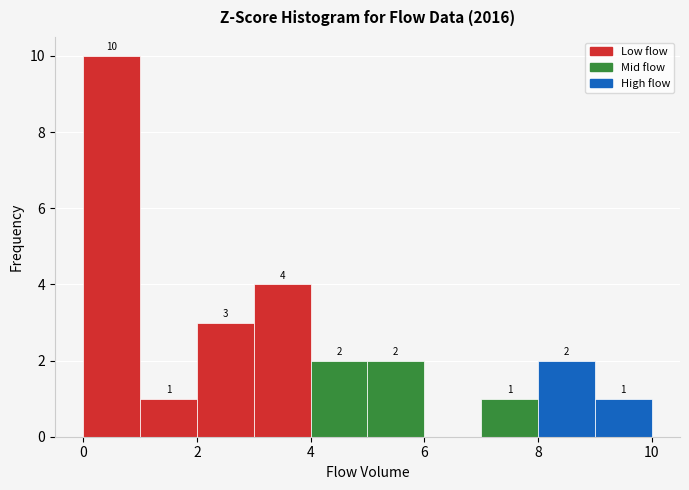

Over which range of the x-axis is the bar tallest?

0 to 1